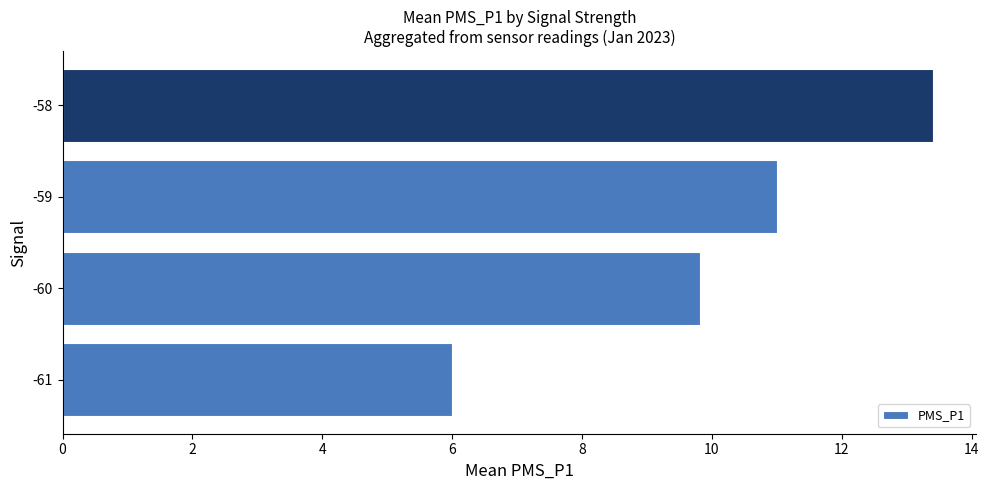

Which has a higher value, -61 or -59?

-59